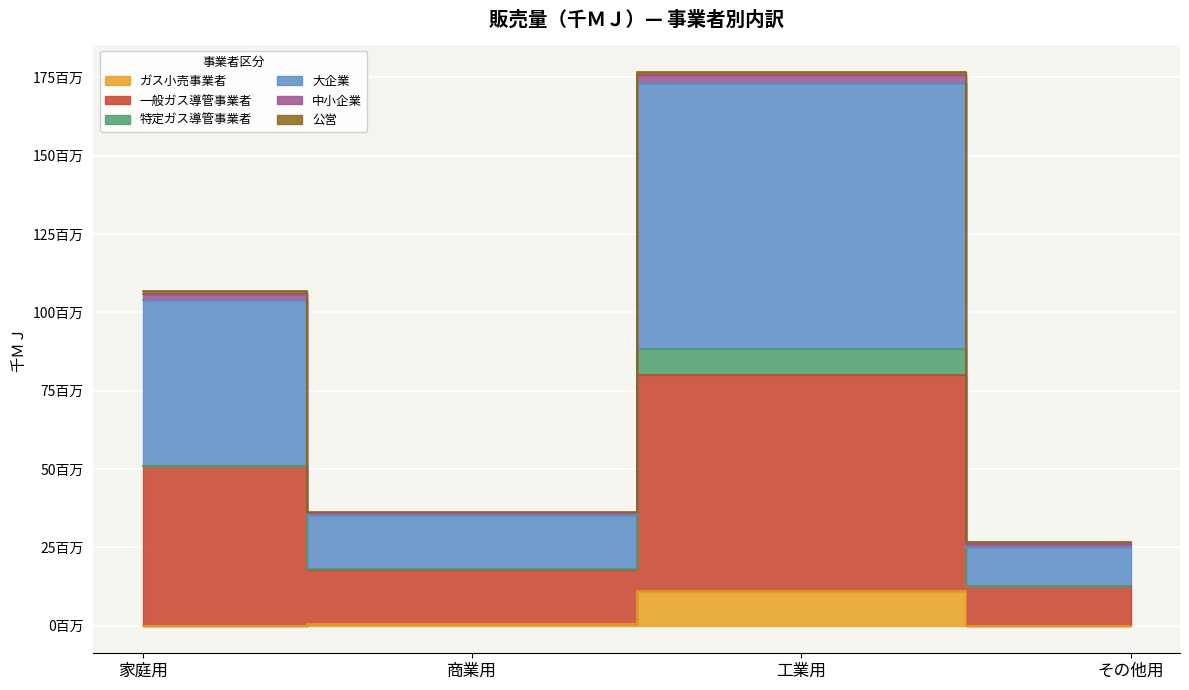

Where is 中小企業 nearest to the value 100970575?

家庭用